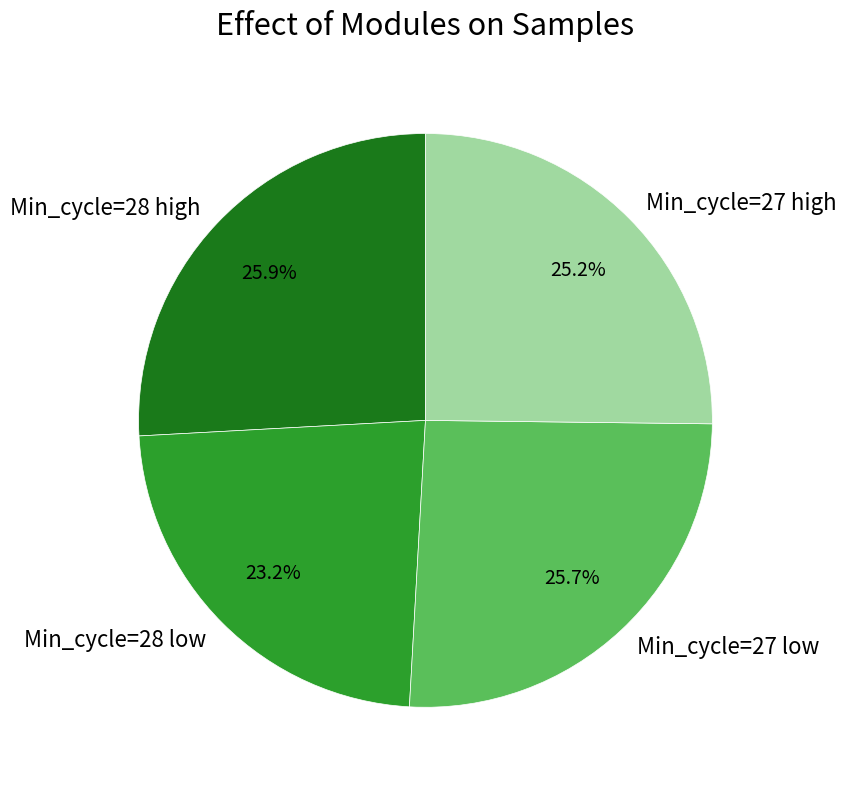

Which slice is the smallest?

Min_cycle=28 low